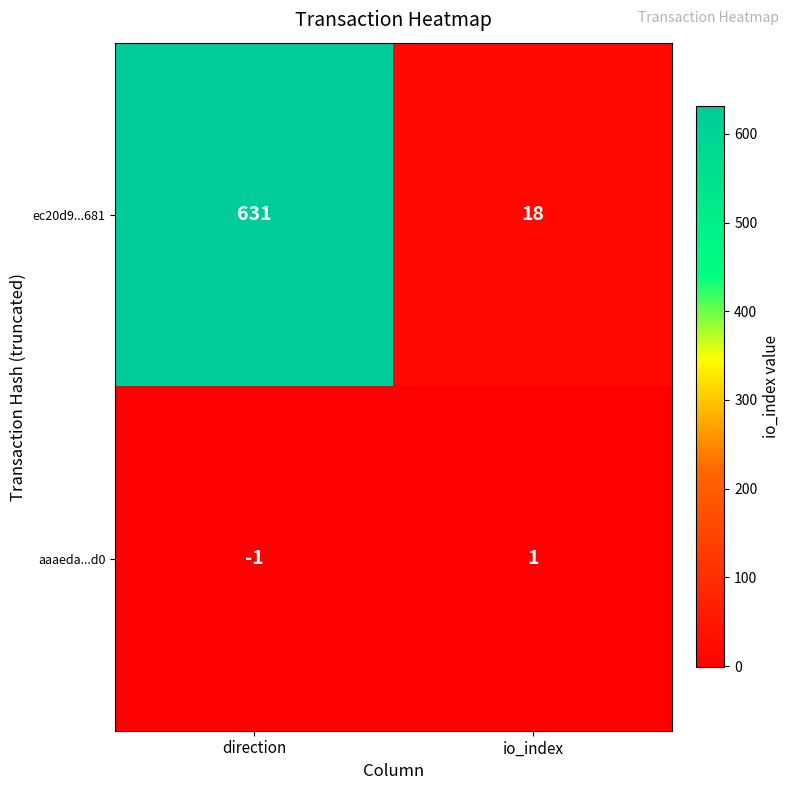

What is the greatest value displayed?

631